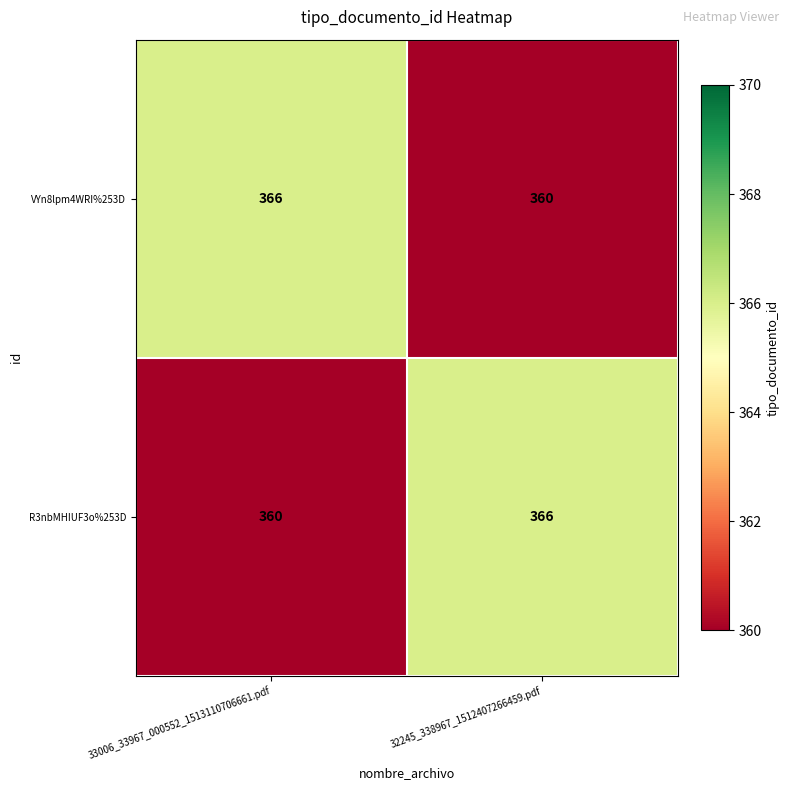

What is the spread (max minus min) of values at 32245_338967_1512407266459.pdf?

6